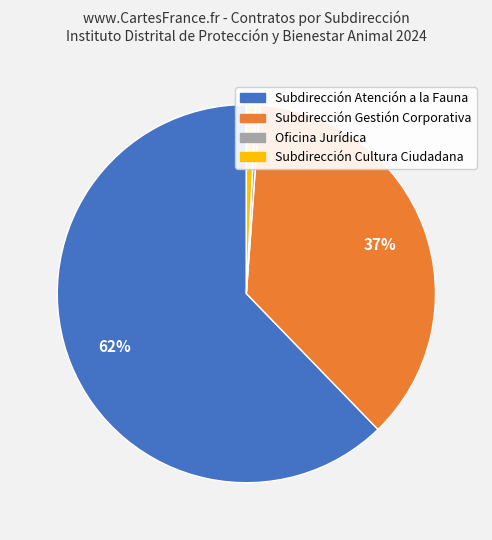

What is the largest slice in the pie chart?

Subdirección Atención a la Fauna